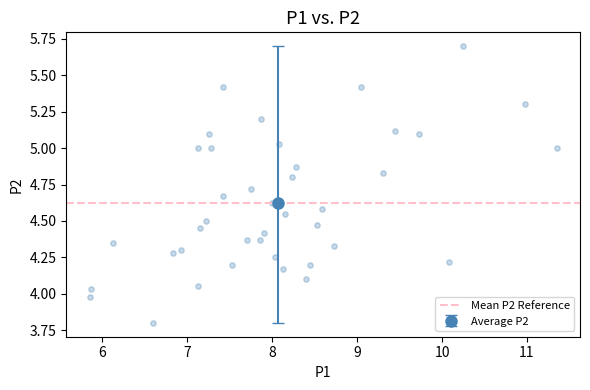

What is the range of X values (max minus min)?

5.5